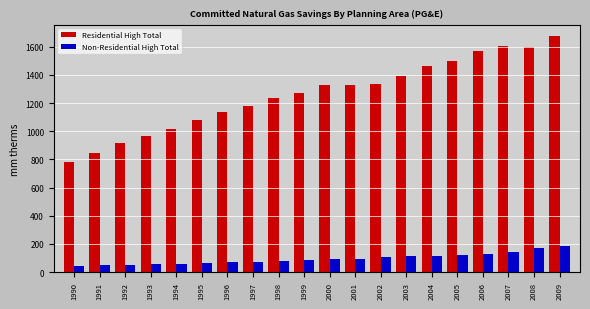

At how many categories does at least one series exceed 230?

20